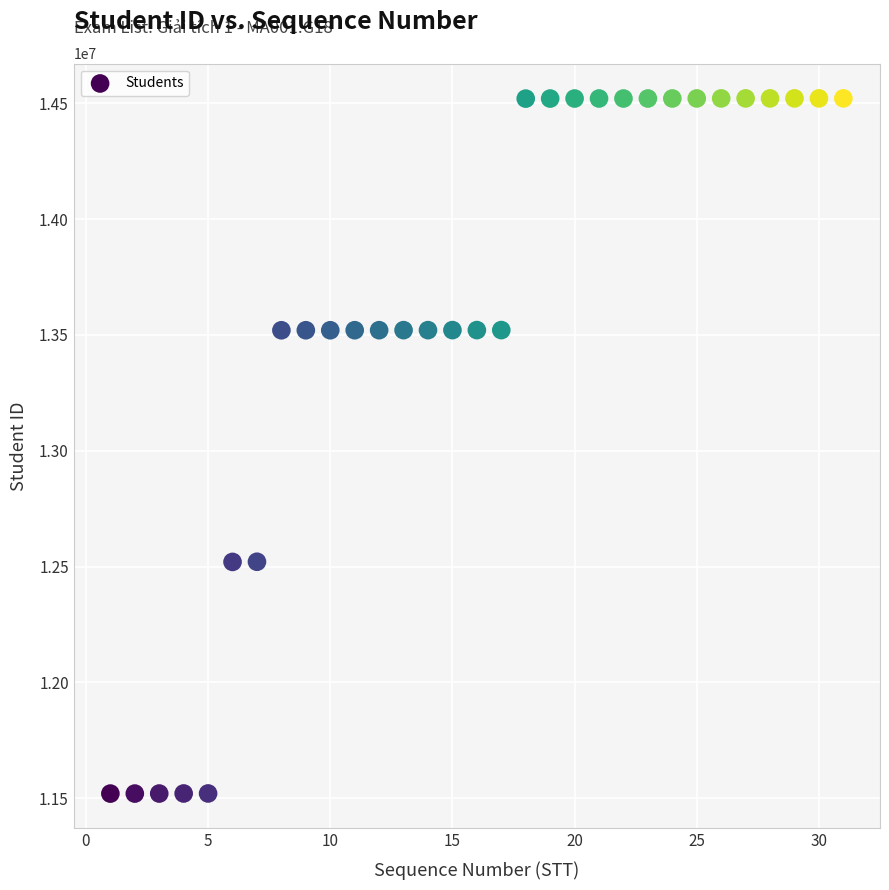

What is the range of Y values (max minus min)?

3000930